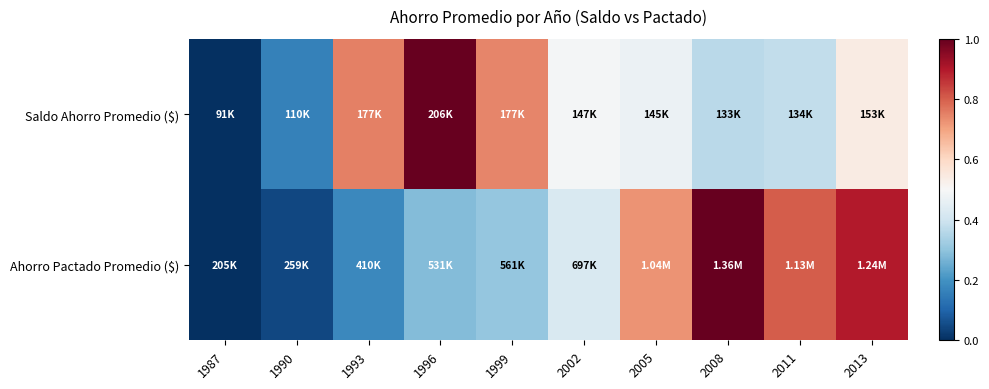

At which category is the sum across all series the highest?

2013